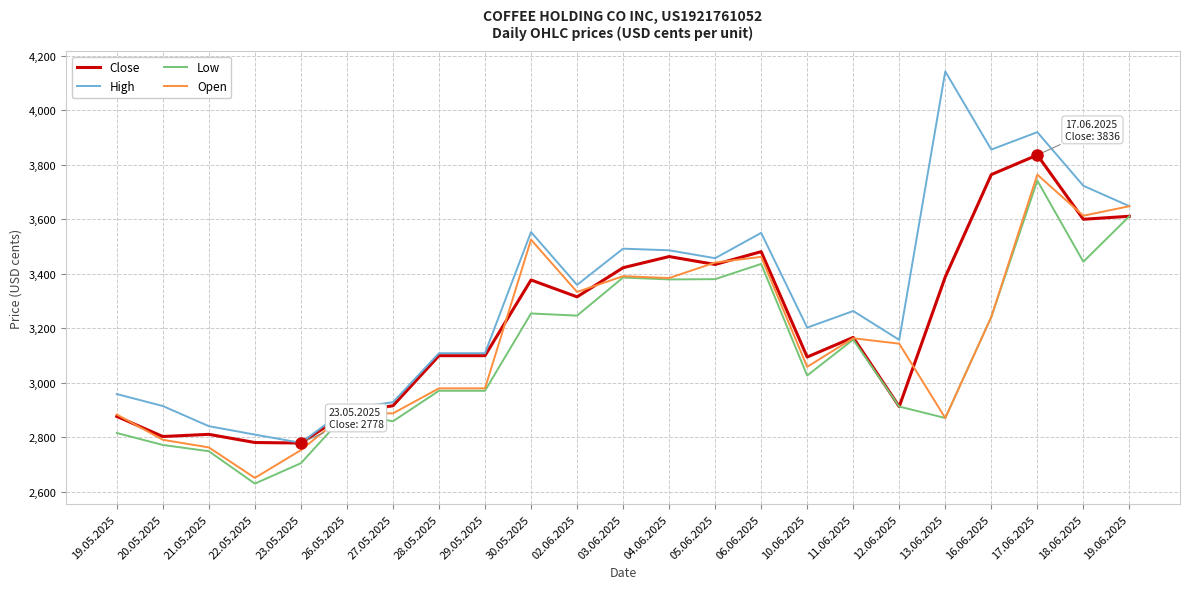

What is the approximate value of Close at 05.06.2025, to the nearest 10?

3430